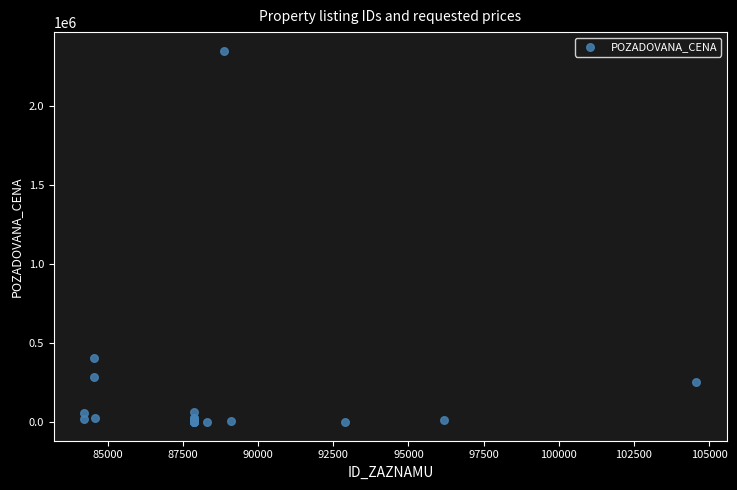

What Y value in the scatter plot is closest to 1174730?

404900